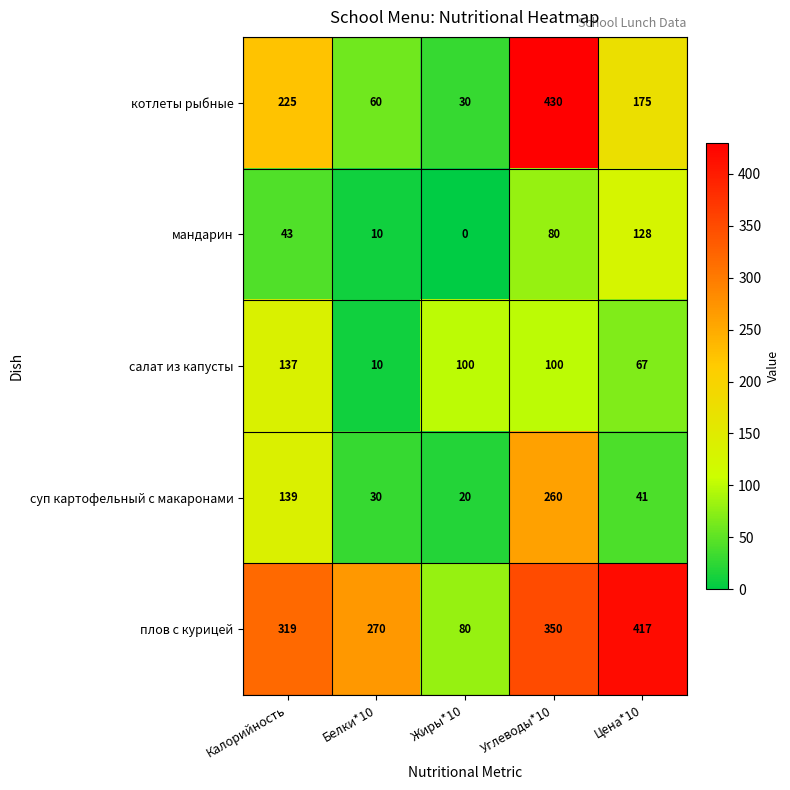

What is the difference between the maximum and minimum values in the мандарин series?

128